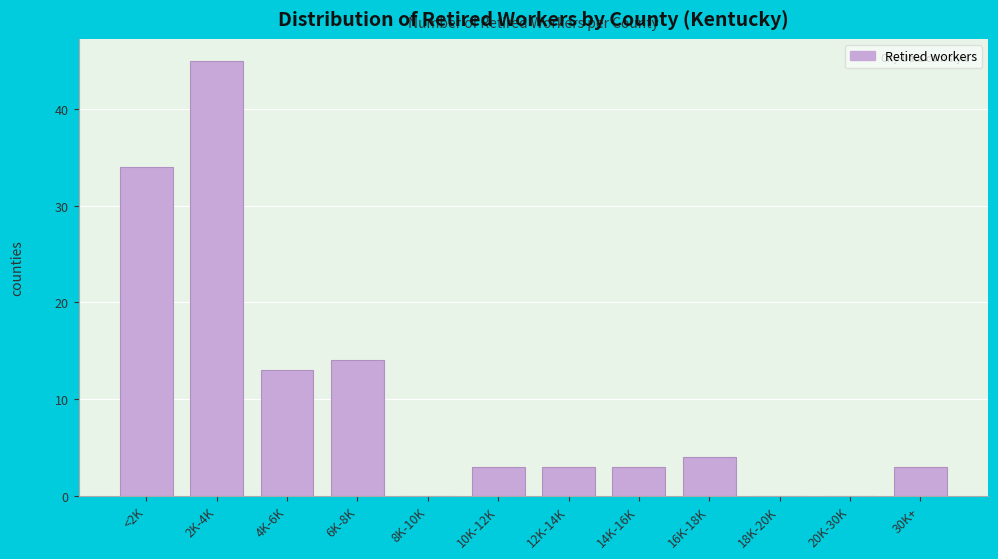

Reading left to right, list all the values displayed in this chart.

<2K=34	2K-4K=45	4K-6K=13	6K-8K=14	8K-10K=0	10K-12K=3	12K-14K=3	14K-16K=3	16K-18K=4	18K-20K=0	20K-30K=0	30K+=3